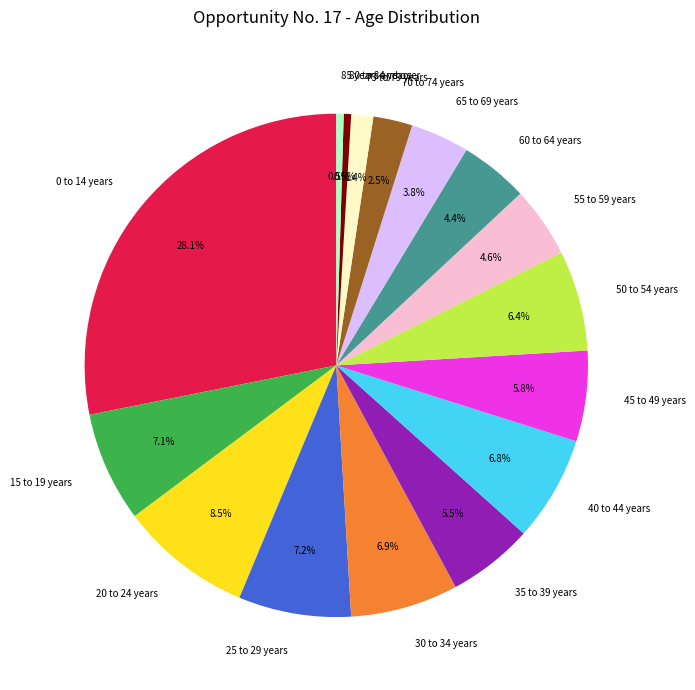

What is the ratio of the value at 35 to 39 years to the value at 40 to 44 years?

0.8